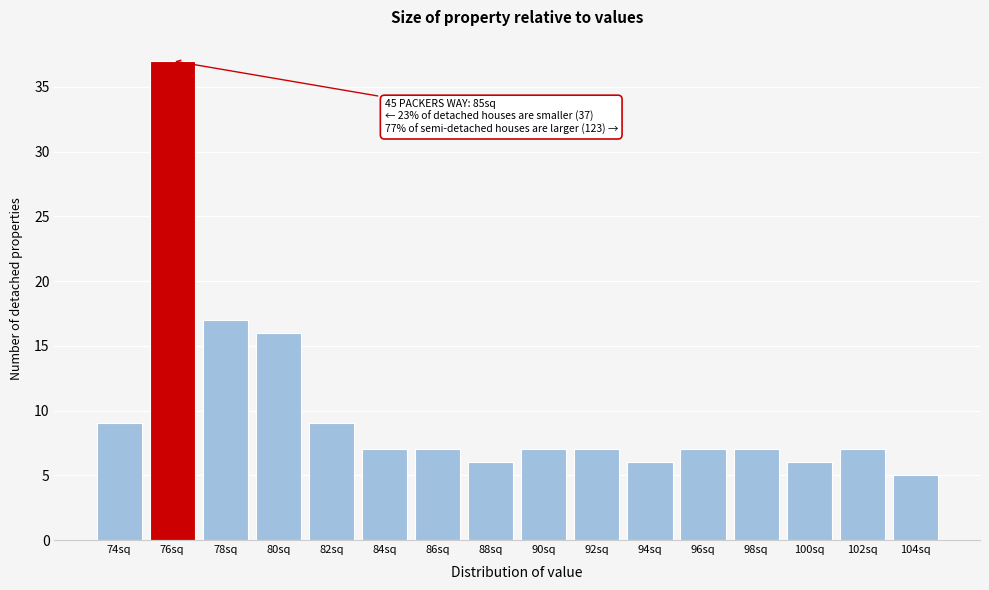

Reading left to right, extract all data points from this chart.

9	37	17	16	9	7	7	6	7	7	6	7	7	6	7	5